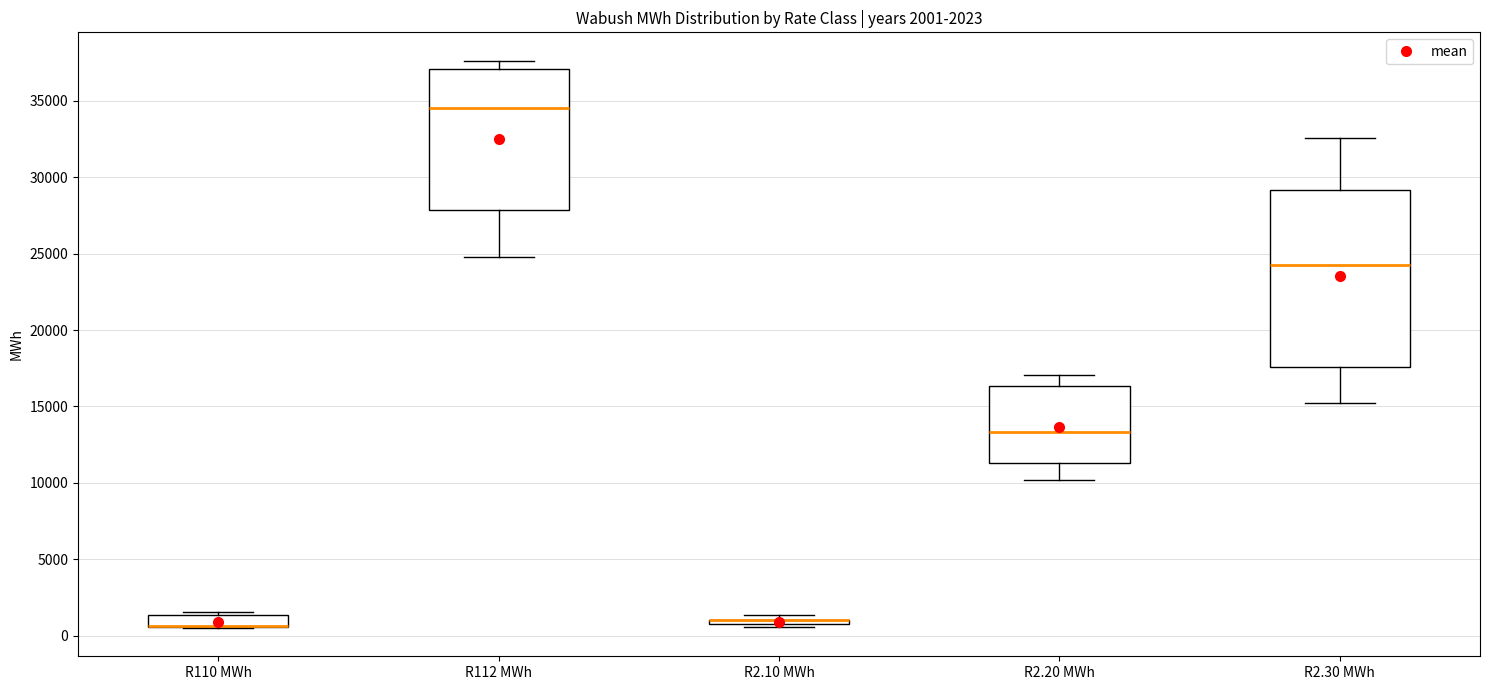

Which box is the tallest, from its lower edge to its upper edge?

R2.30 MWh